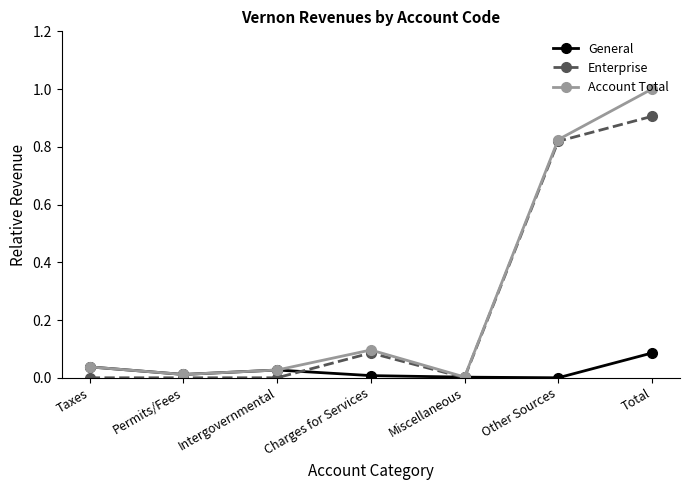

What is the average value of the Account Total series?

0.3